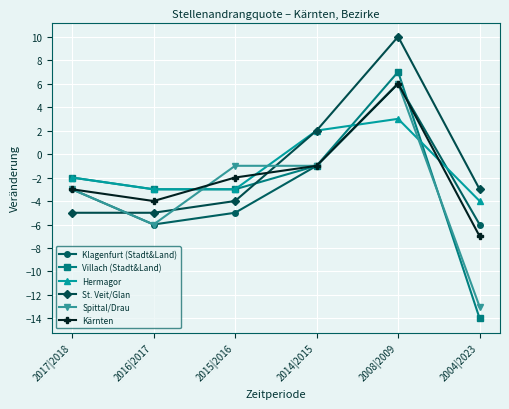

How many positive values does the Klagenfurt (Stadt&Land) series have?

1